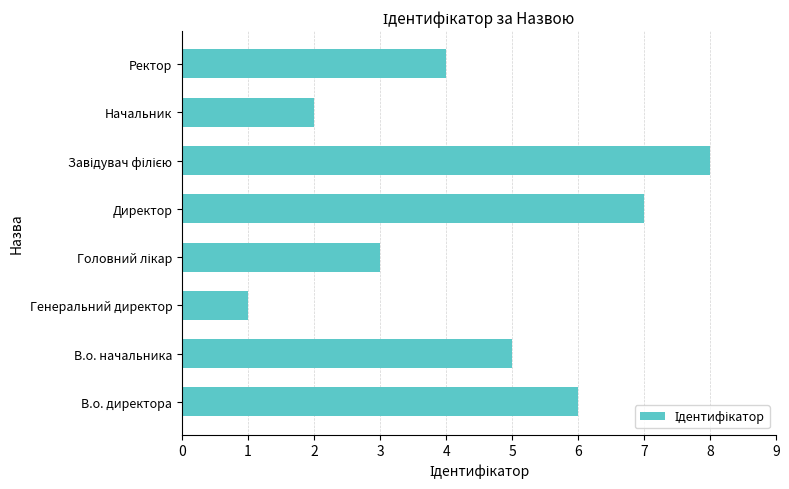

Is it true that the value at В.о. директора is 4?

False